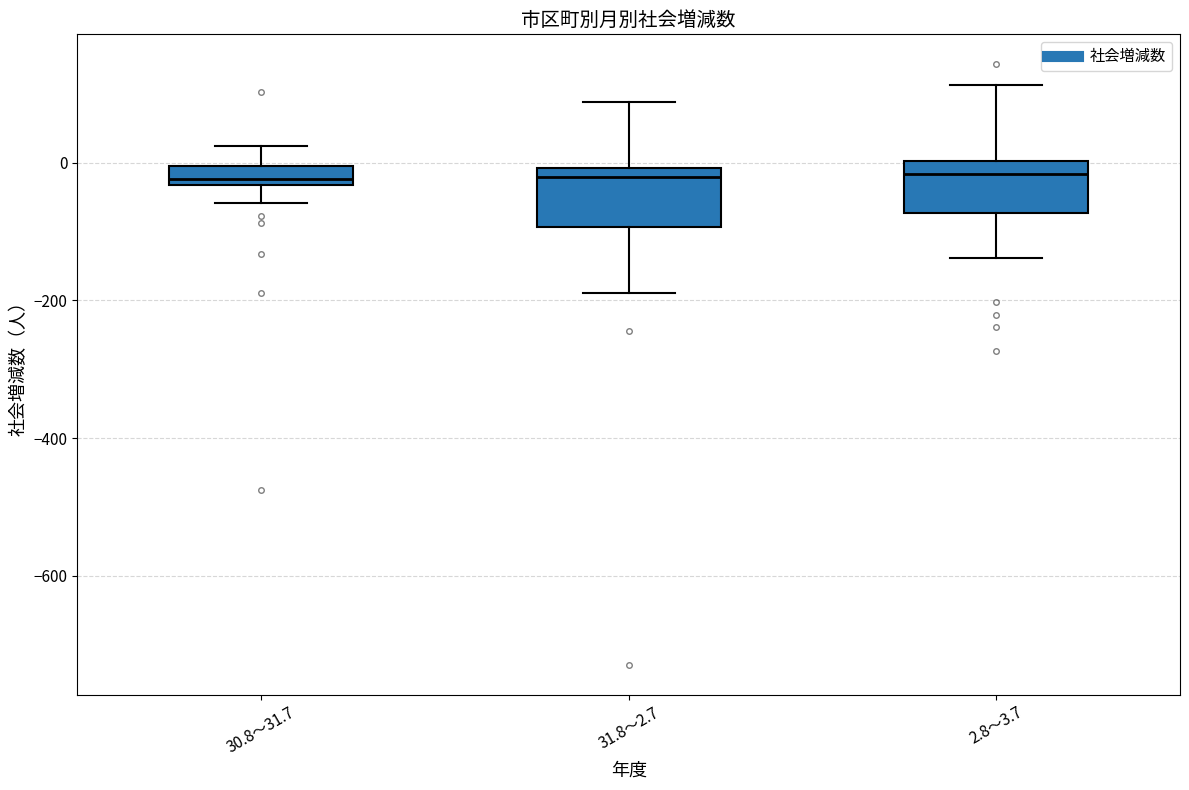

Where does the lower whisker of the box for 31.8～2.7 end on the y-axis? The values are not printed on the chart, so give them approximately, as read against the axis.

-180